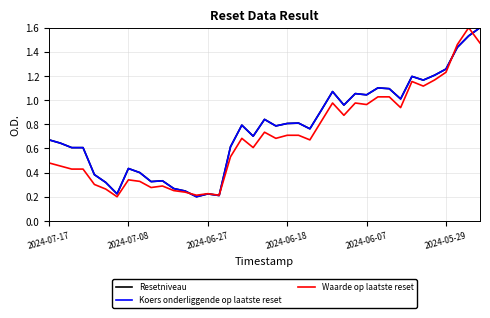

What is the highest value of the Waarde op laatste reset series?

1.6